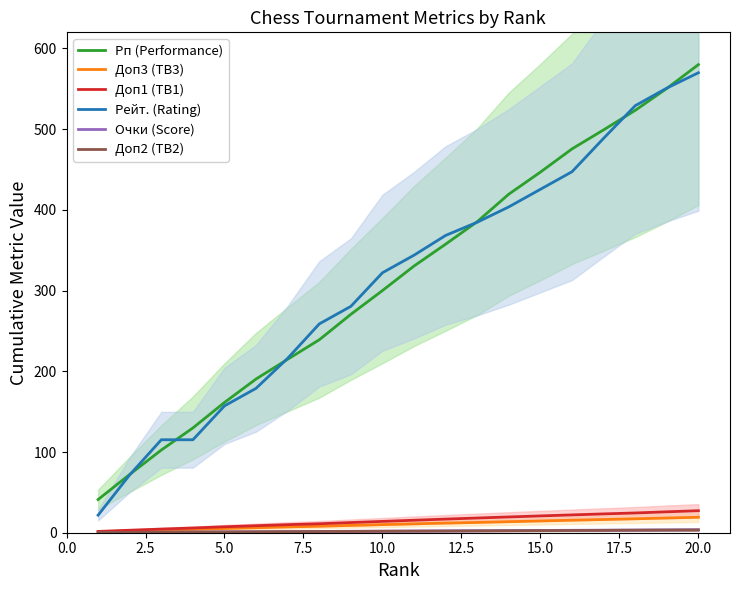

Is this an area chart (filled region under the line)?

No